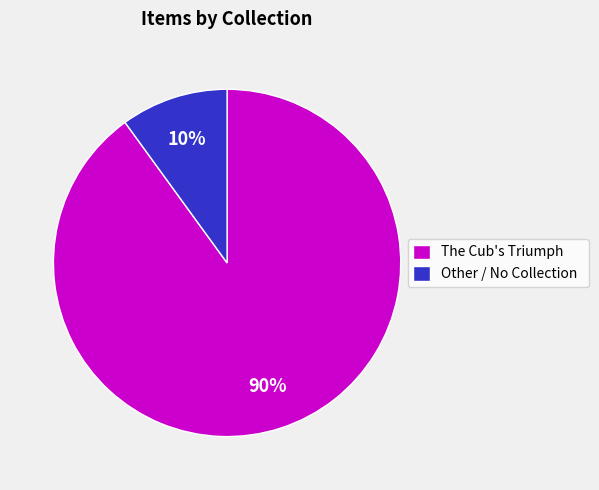

True or false: The Cub's Triumph accounts for 81% of the total.

False